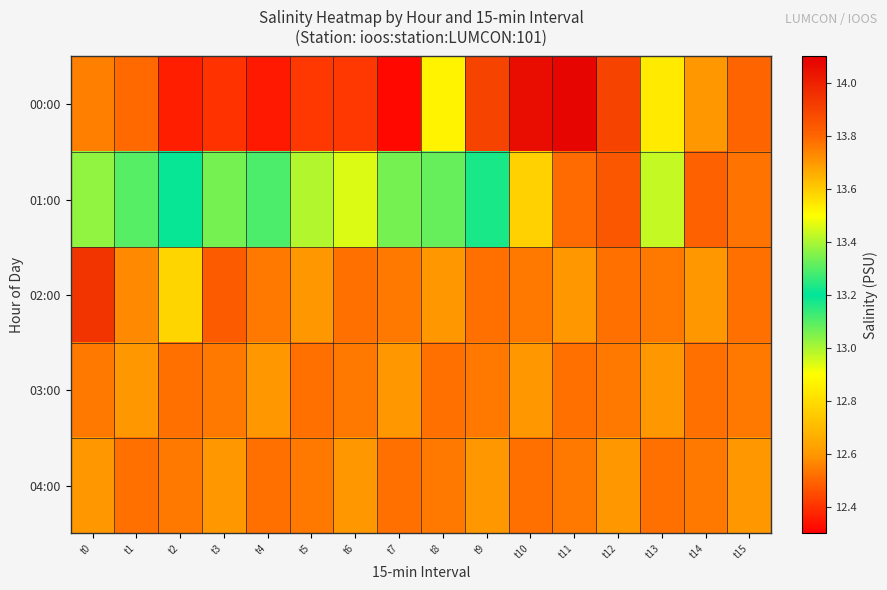

Between t5 and t13, which series saw the biggest shift?

00:00